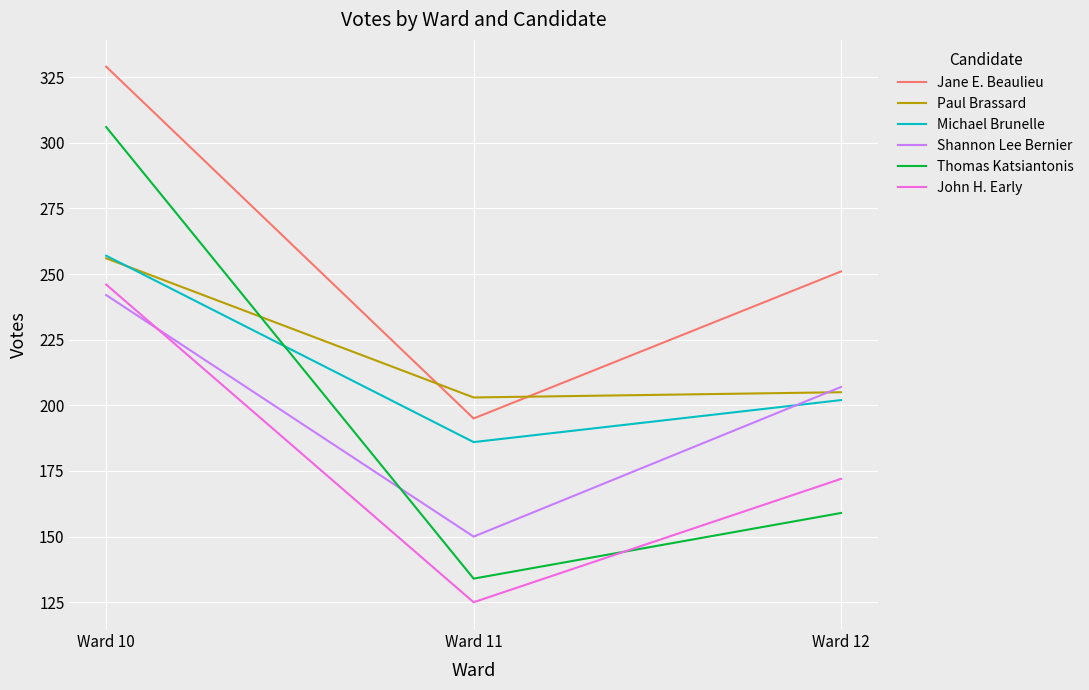

Is it true that Thomas Katsiantonis equals 399 at Ward 10?

False